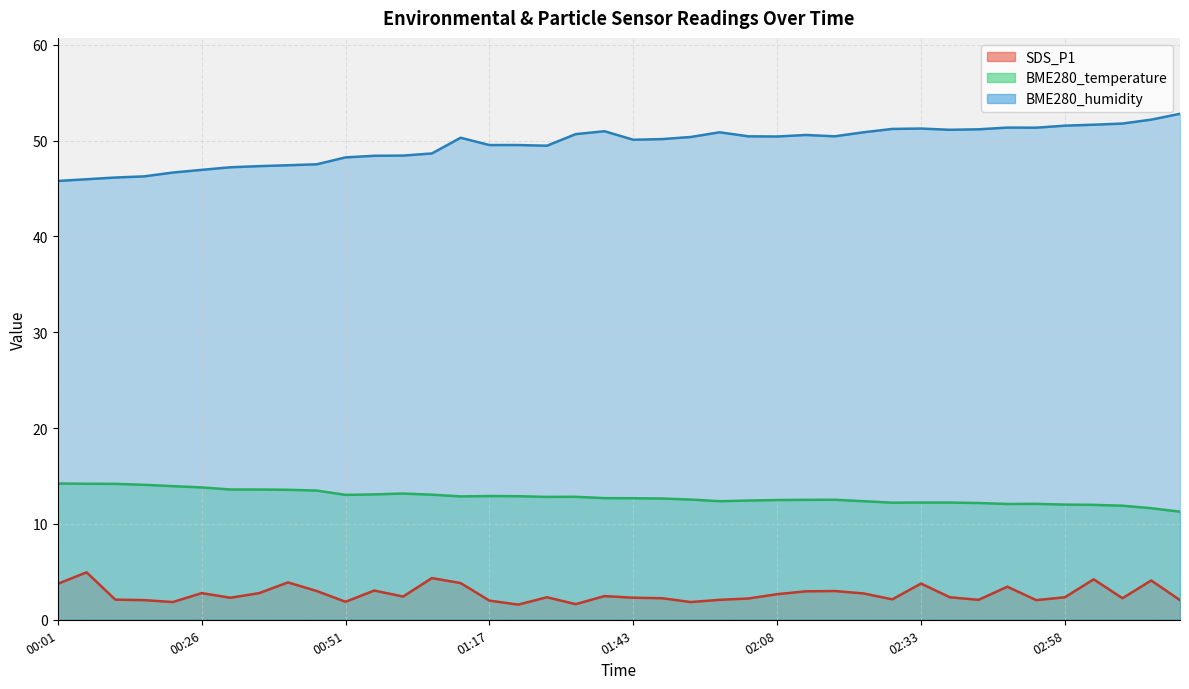

Reading left to right, list all the values displayed in this chart.

SDS_P1: 3.8	5.0	2.1	2.0	1.9	2.8	2.3	2.8	3.9	3.0	1.9	3.0	2.4	4.3	3.8	2.0	1.6	2.4	1.6	2.5	2.3	2.2	1.9	2.1	2.2	2.7	3.0	3.0	2.8	2.1	3.8	2.4	2.1	3.5	2.0	2.4	4.2	2.2	4.1	2.0
BME280_temperature: 14.2	14.2	14.2	14.1	13.9	13.8	13.6	13.6	13.6	13.5	13.0	13.1	13.2	13.1	12.9	12.9	12.9	12.8	12.8	12.7	12.7	12.7	12.5	12.4	12.4	12.5	12.5	12.5	12.4	12.2	12.2	12.2	12.2	12.1	12.1	12.0	12.0	11.9	11.6	11.3
BME280_humidity: 45.8	46.0	46.1	46.3	46.7	46.9	47.2	47.3	47.4	47.5	48.2	48.4	48.4	48.6	50.3	49.5	49.5	49.5	50.7	51.0	50.1	50.1	50.4	50.9	50.4	50.4	50.6	50.4	50.9	51.2	51.2	51.1	51.2	51.4	51.3	51.5	51.6	51.8	52.2	52.8